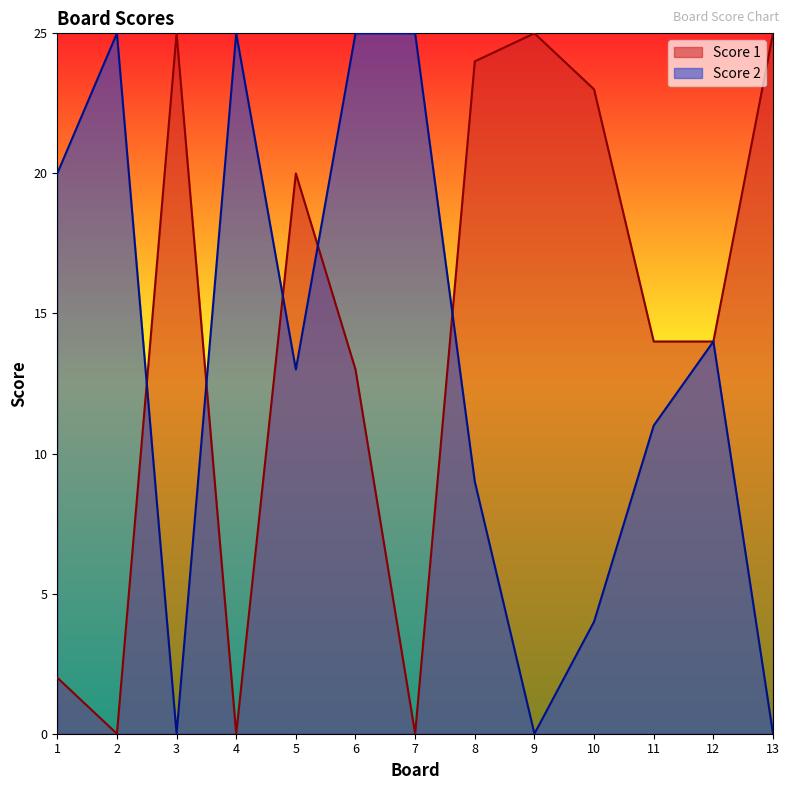

The Score 2 series shows 4 at 10. True or false?

True